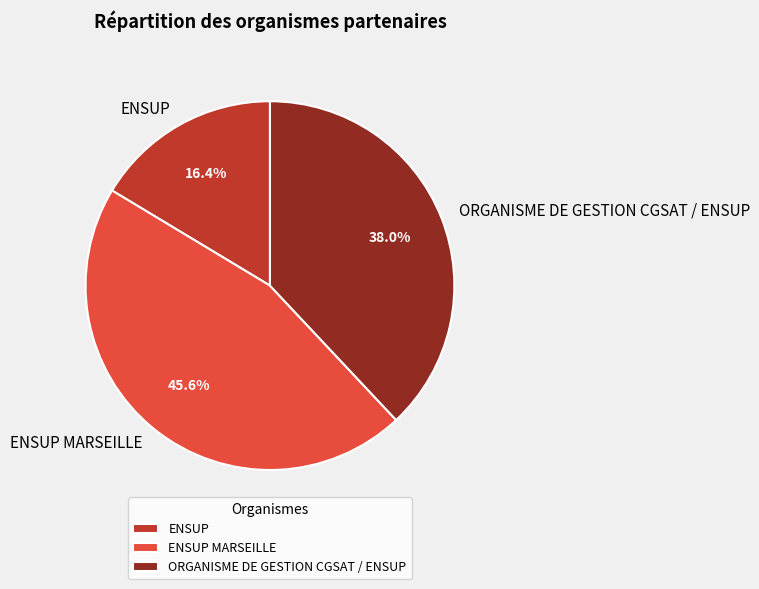

What percentage is the ENSUP MARSEILLE slice, to the nearest percent?

46%